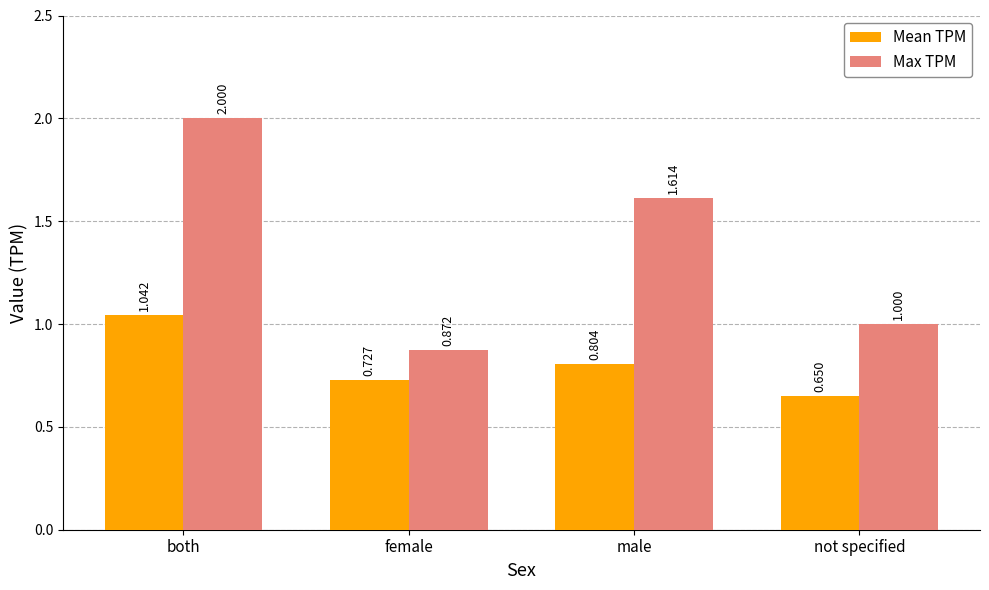

What is the difference between the second highest and second lowest values in the Mean TPM series?

0.1